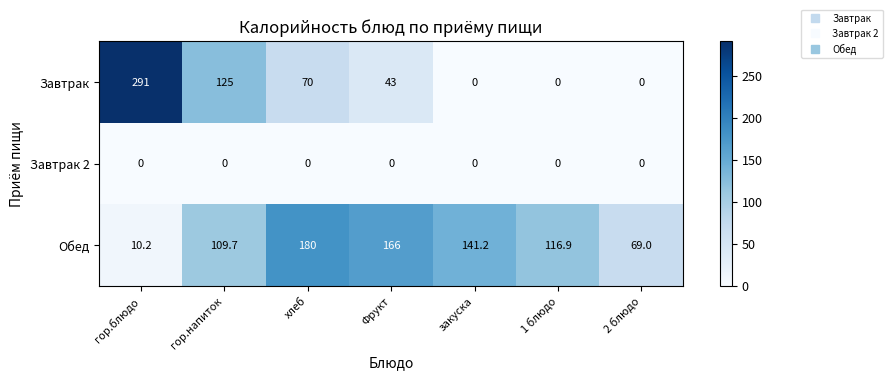

The Завтрак series shows 439.7 at гор.блюдо. True or false?

False